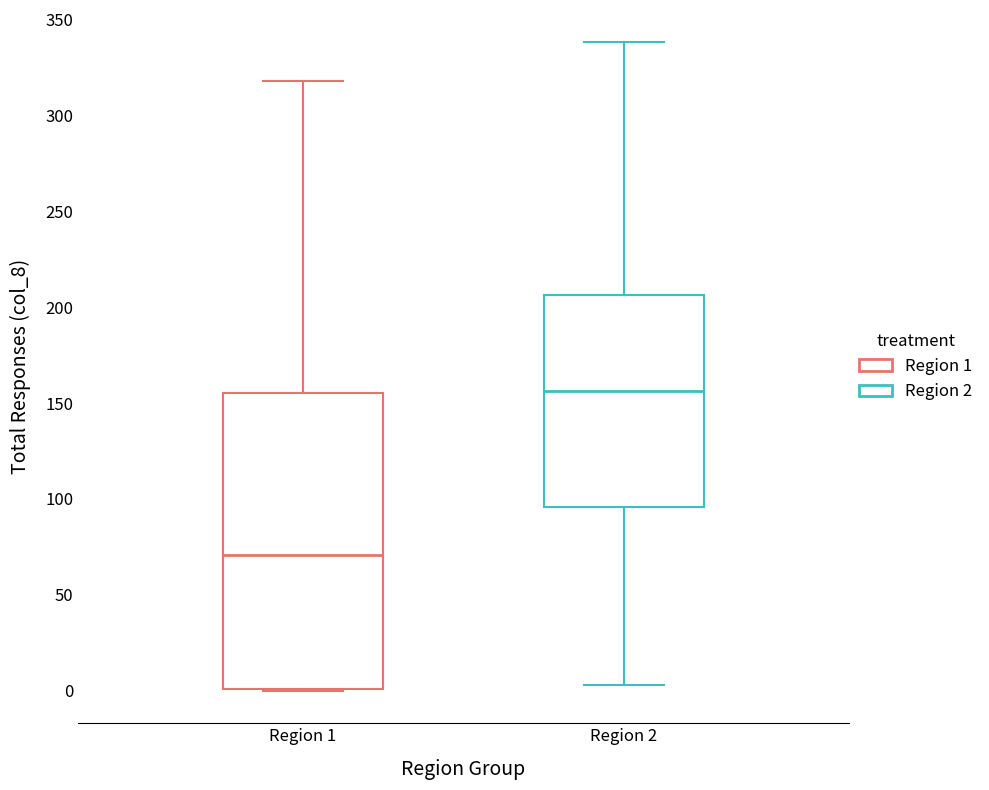

Which box is the tallest, from its lower edge to its upper edge?

Region 1